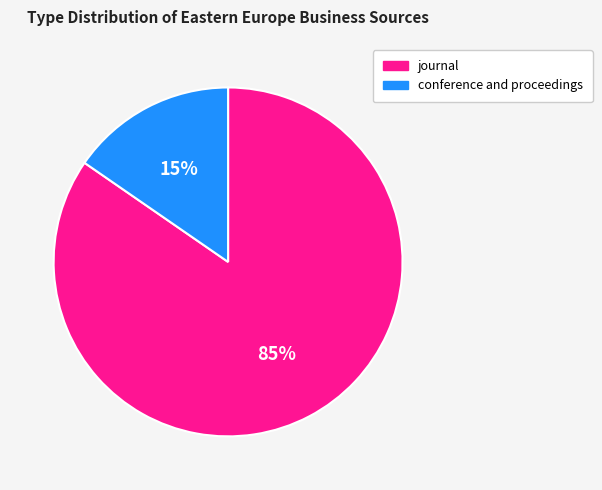

Does any single category account for the majority?

Yes